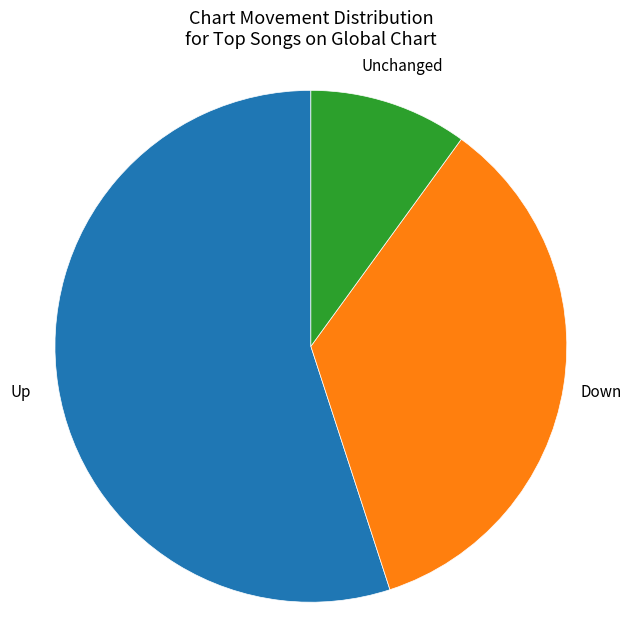

Is there a majority slice in this chart?

Yes